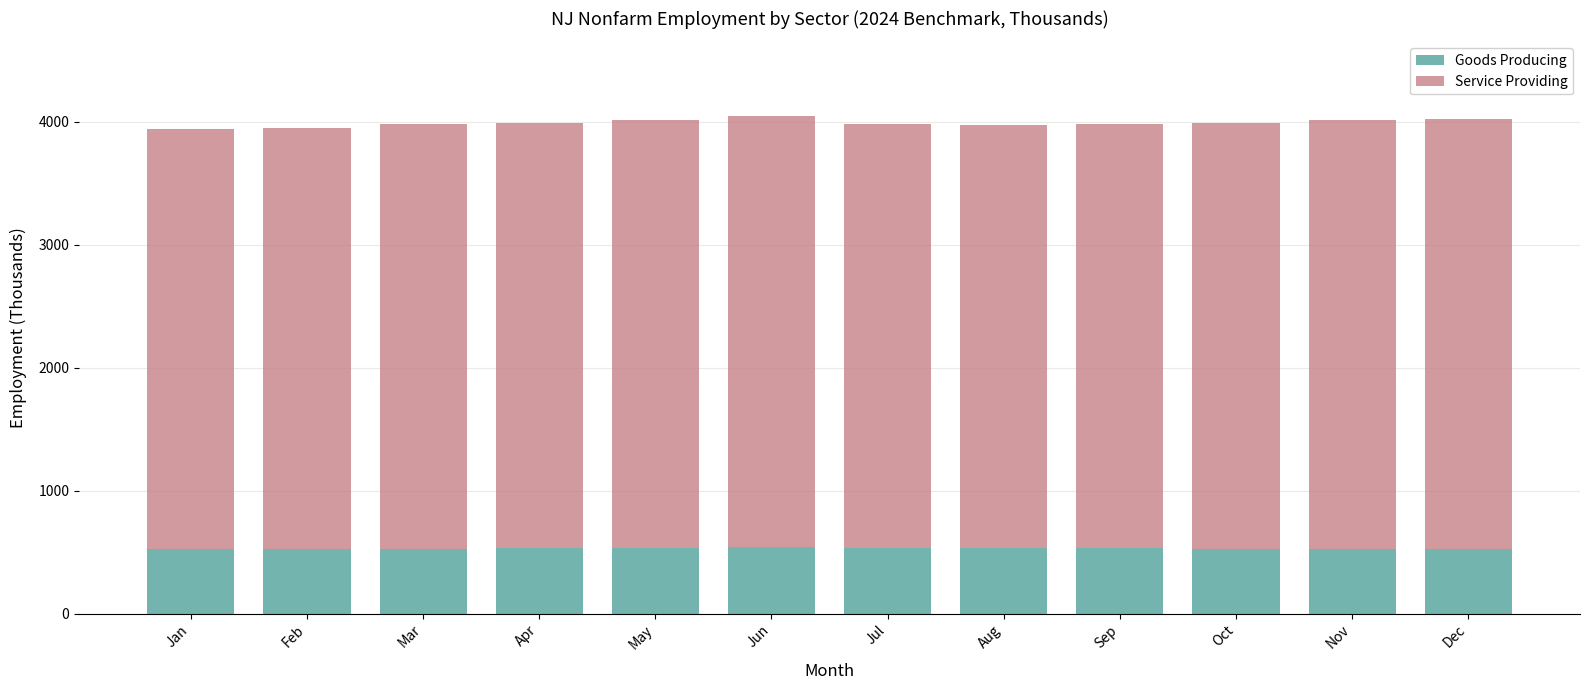

What is the minimum value for Goods Producing?

522.4